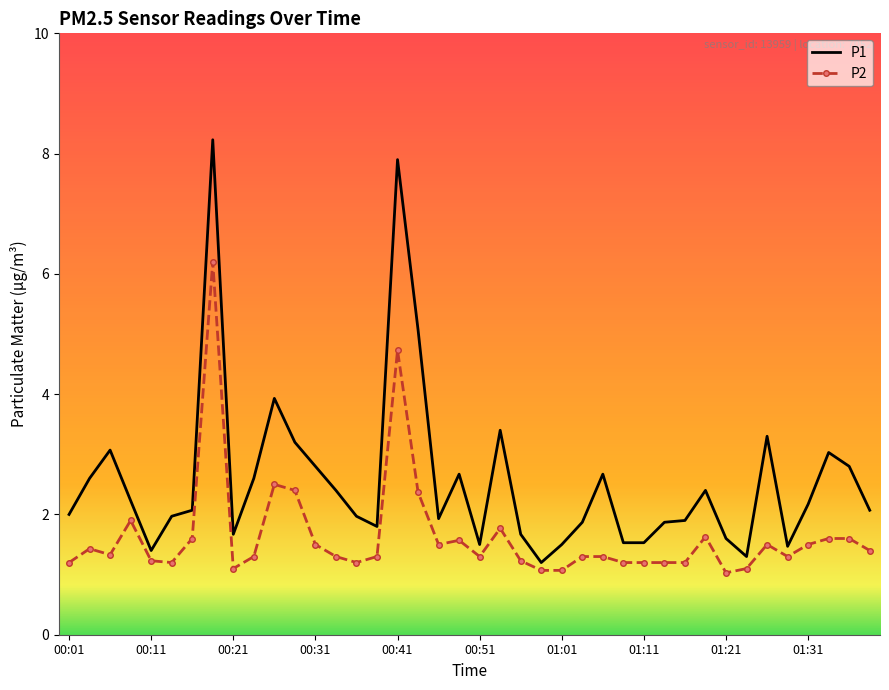

What is the highest value of the P2 series?

6.2